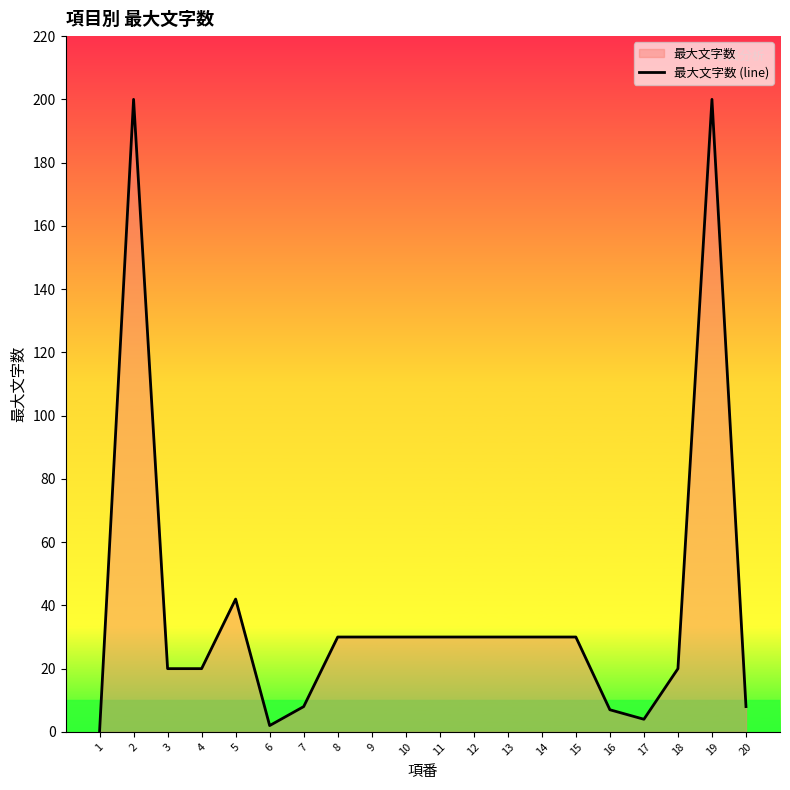

Reading left to right, list all the values displayed in this chart.

1=0	2=200	3=20	4=20	5=42	6=2	7=8	8=30	9=30	10=30	11=30	12=30	13=30	14=30	15=30	16=7	17=4	18=20	19=200	20=8